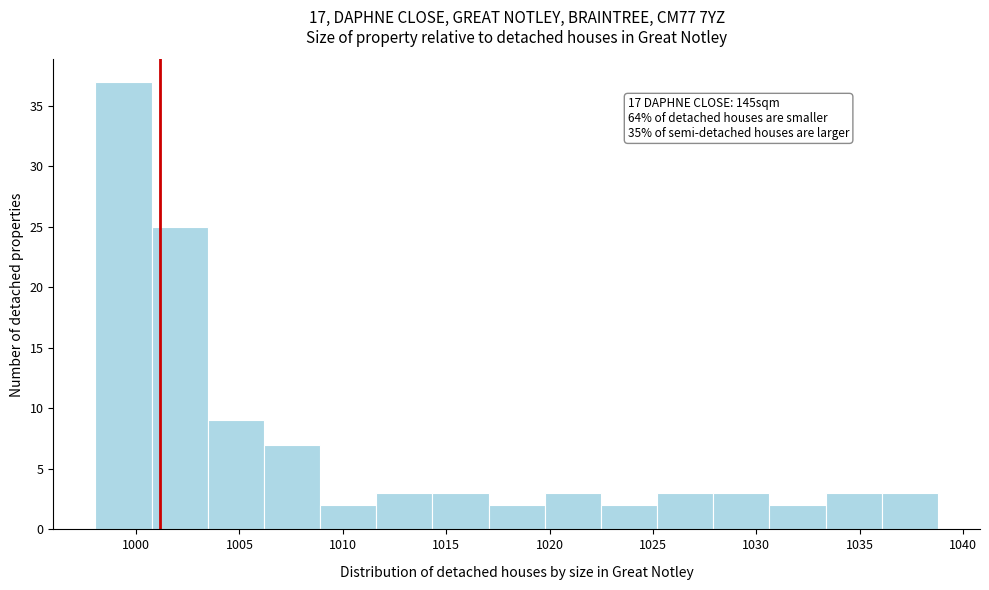

Over which range of the x-axis is the bar tallest?

998.0 to 1000.5